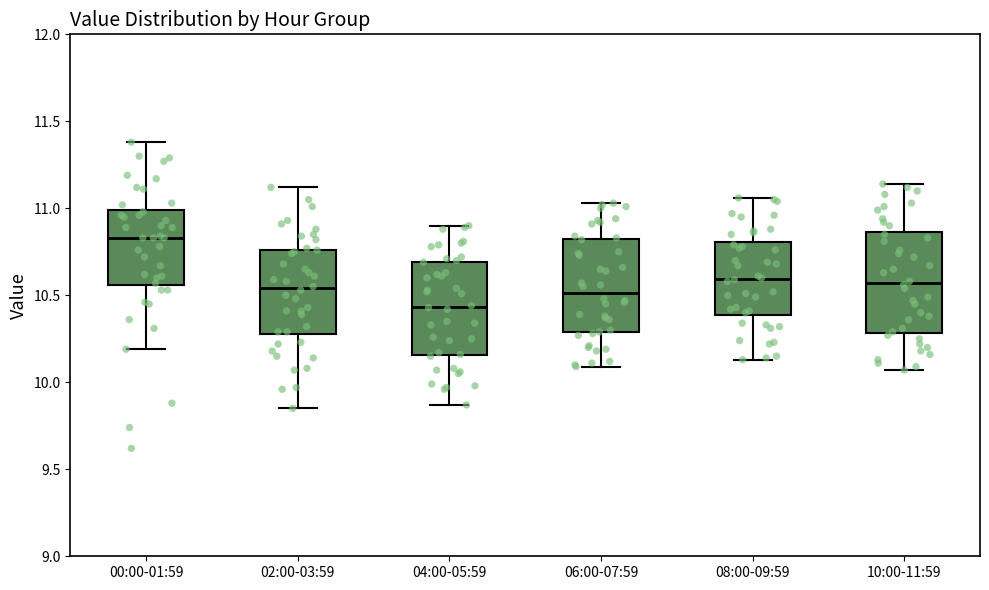

Reading left to right, read every box against the y-axis: the position of its median line, the range the box covers, and the ends of its whiskers. The values are not printed on the chart, so give them approximately, as read against the axis.

00:00-01:59: median 10.85, box 10.55 to 11.00, whiskers 10.20 to 11.40
02:00-03:59: median 10.55, box 10.30 to 10.75, whiskers 9.85 to 11.10
04:00-05:59: median 10.45, box 10.15 to 10.70, whiskers 9.85 to 10.90
06:00-07:59: median 10.50, box 10.30 to 10.80, whiskers 10.10 to 11.05
08:00-09:59: median 10.60, box 10.40 to 10.80, whiskers 10.15 to 11.05
10:00-11:59: median 10.55, box 10.30 to 10.85, whiskers 10.05 to 11.15